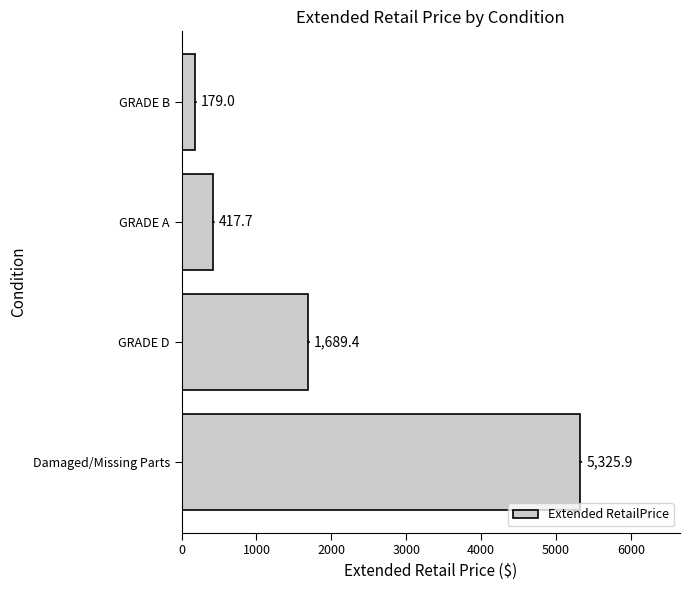

Are the bars horizontal?

Yes